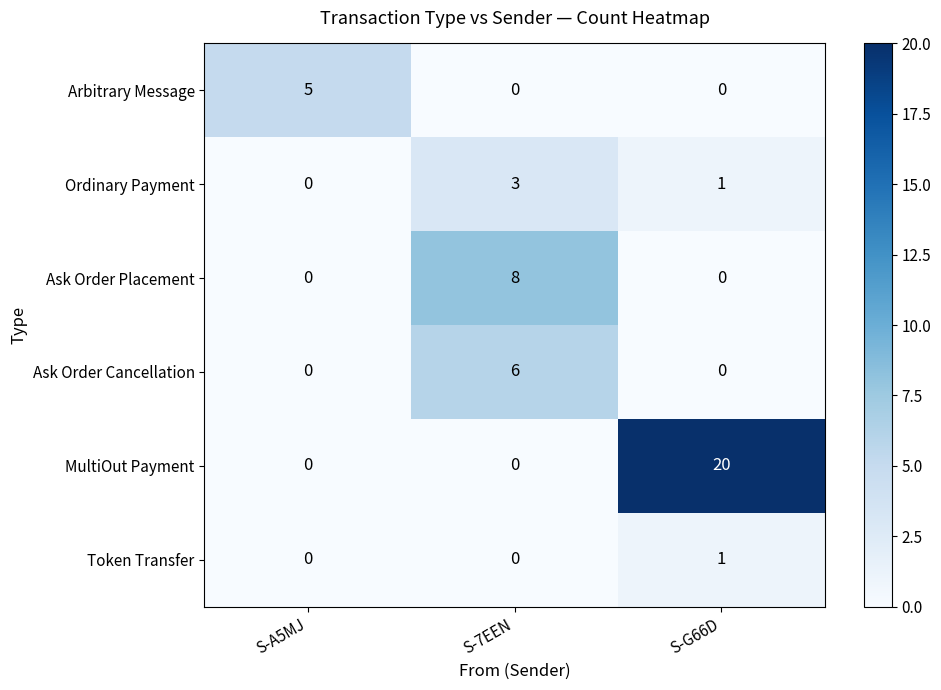

The Ask Order Placement series shows -3 at S-A5MJ. True or false?

False